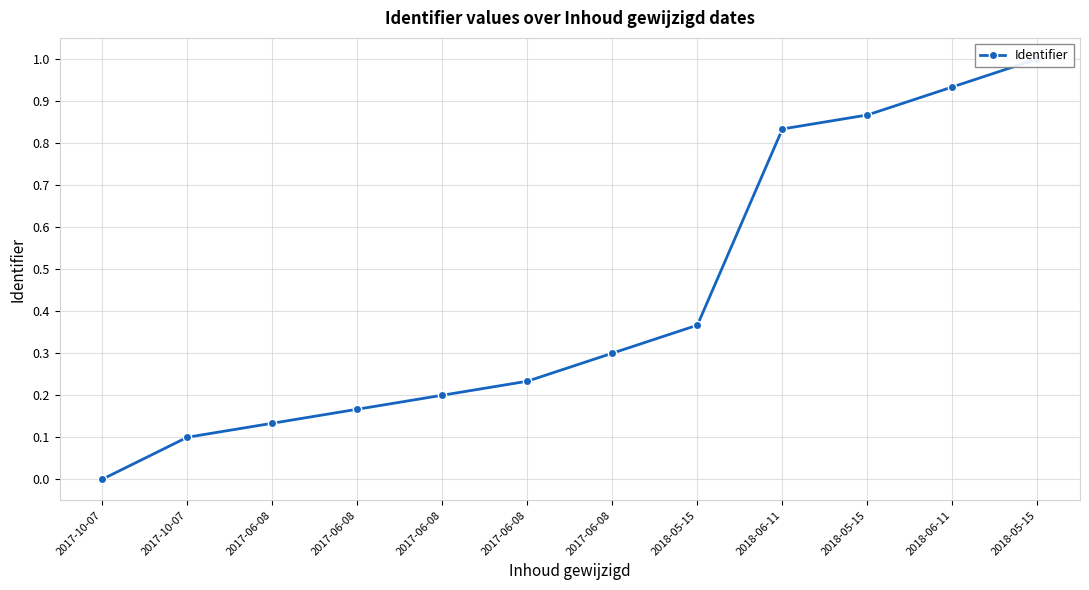

Read the value at 2017-06-08.

0.2